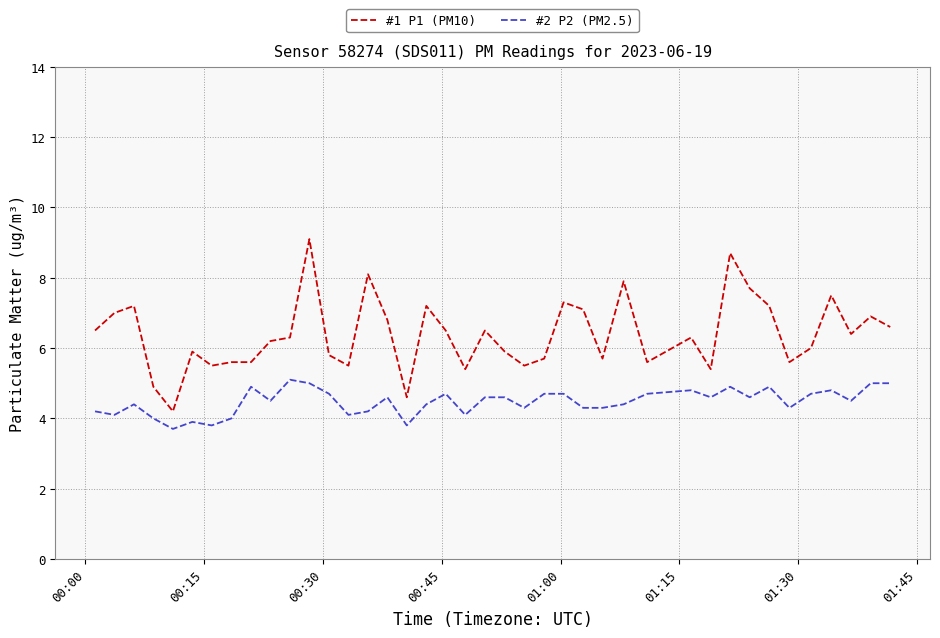

True or false: #1 P1 (PM10) and #2 P2 (PM2.5) intersect in this chart.

False